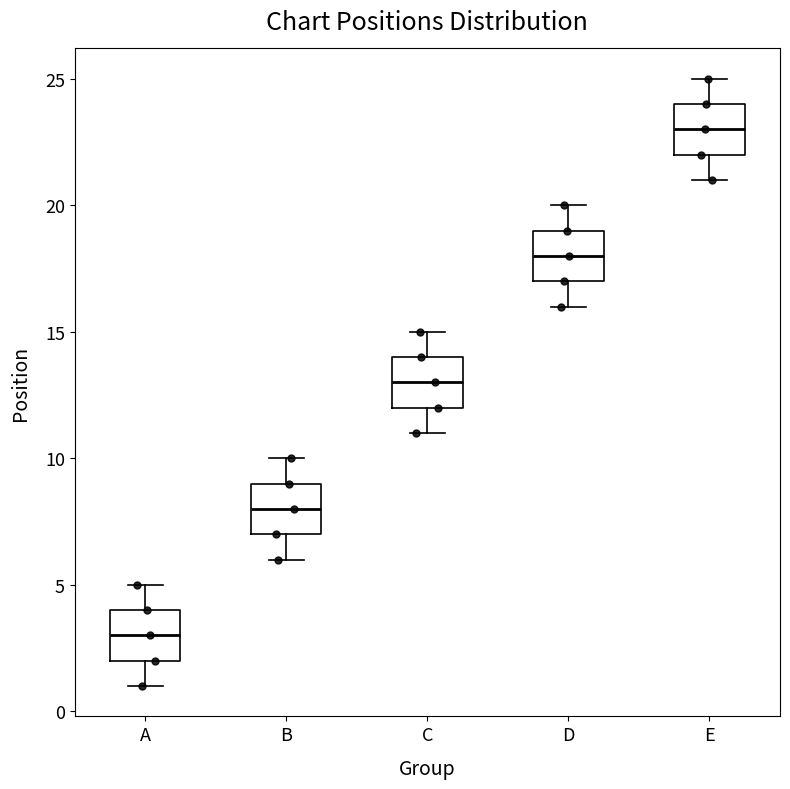

Reading left to right, transcribe this box plot: for each box, give where its median line is, the range the box spans, and where its two whiskers end, as read against the y-axis. The values are not printed on the chart, so give them approximately, as read against the axis.

A: median 3, box 2 to 4, whiskers 1 to 5
B: median 8, box 7 to 9, whiskers 6 to 10
C: median 13, box 12 to 14, whiskers 11 to 15
D: median 18, box 17 to 19, whiskers 16 to 20
E: median 23, box 22 to 24, whiskers 21 to 25